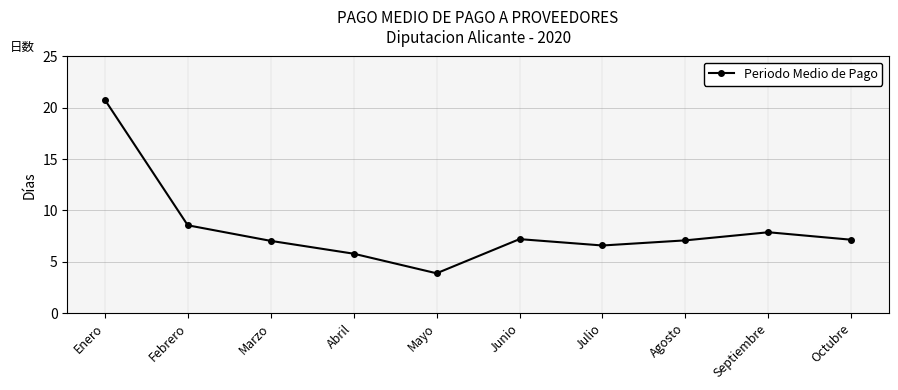

What is the difference between the second highest and second lowest values?

2.8